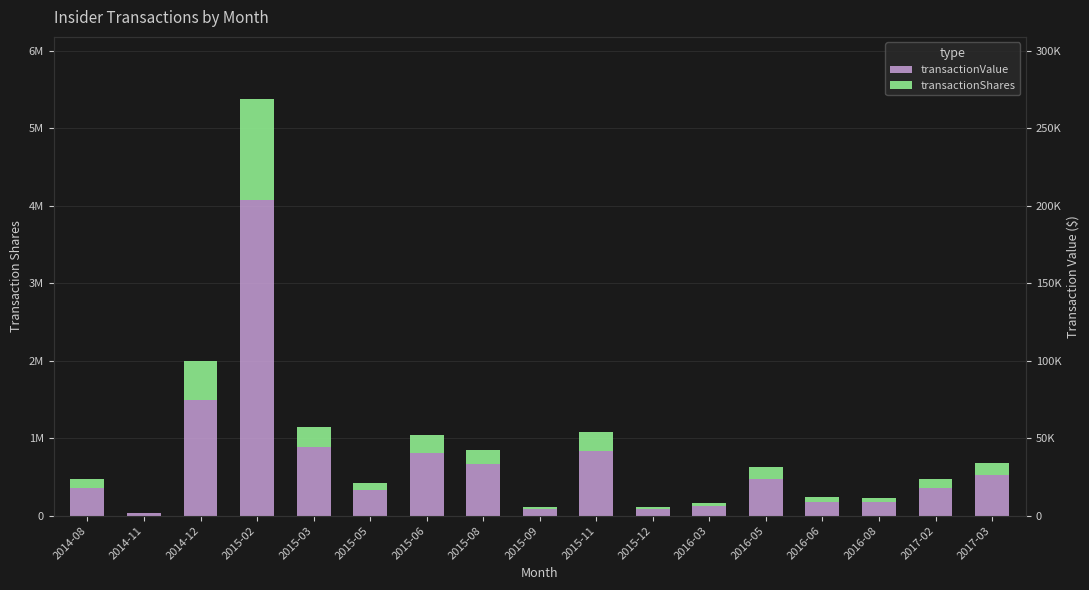

Reading right to left, extract all data points from this chart.

transactionValue: 2017-03=524216	2017-02=359645	2016-08=171600	2016-06=180120	2016-05=473920	2016-03=120560	2015-12=90719	2015-11=832599	2015-09=85466	2015-08=661043	2015-06=805835	2015-05=325000	2015-03=888867	2015-02=4070641	2014-12=1495142	2014-11=28020	2014-08=351014
transactionShares: 2017-03=161000	2017-02=110000	2016-08=50000	2016-06=60000	2016-05=160000	2016-03=40000	2015-12=26600	2015-11=248500	2015-09=26600	2015-08=179900	2015-06=230140	2015-05=100000	2015-03=257680	2015-02=1302000	2014-12=506900	2014-11=9500	2014-08=121500